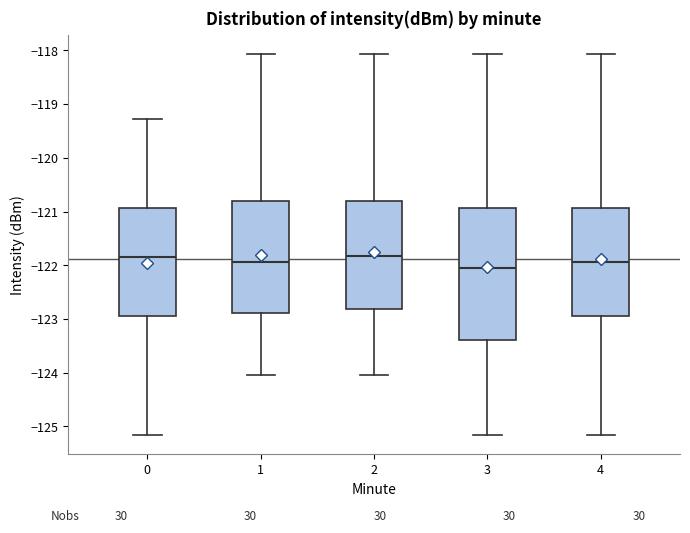

Which box is the tallest, from its lower edge to its upper edge?

3